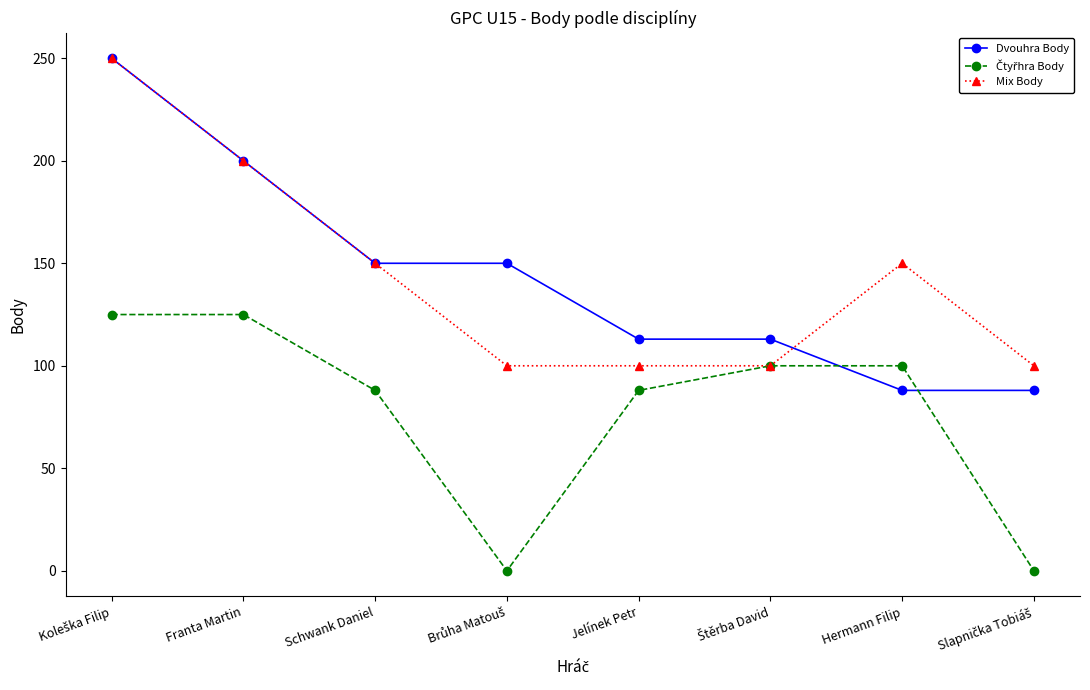

How many values in the Dvouhra Body series are below 150?

4